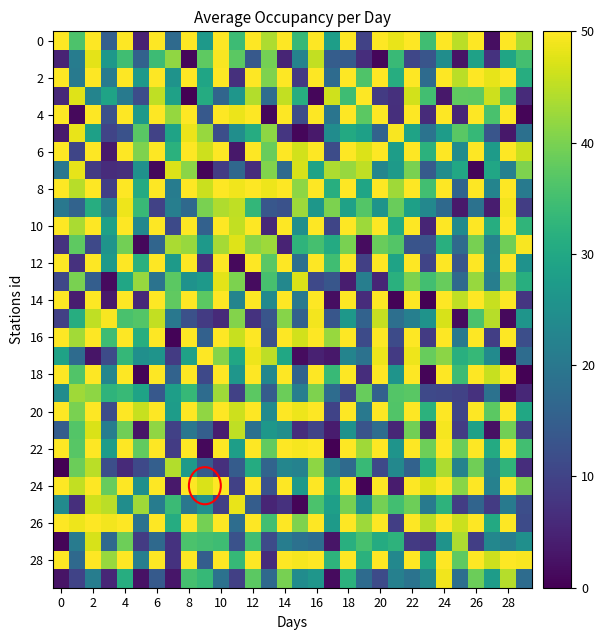

At which category is the sum across all series the highest?

24